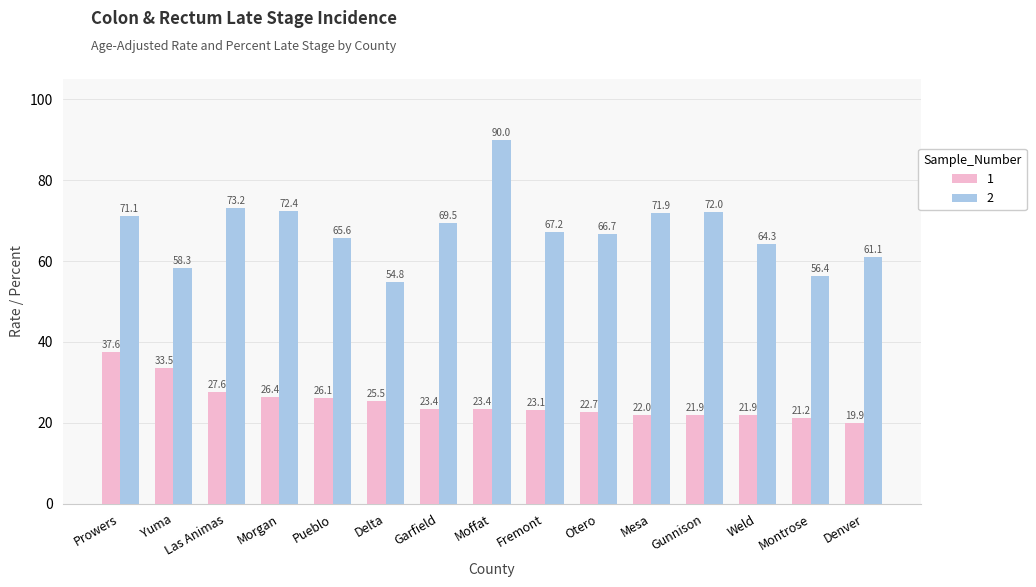

Rank the categories by 2 value from highest to lowest.

Moffat, Las Animas, Morgan, Gunnison, Mesa, Prowers, Garfield, Fremont, Otero, Pueblo, Weld, Denver, Yuma, Montrose, Delta